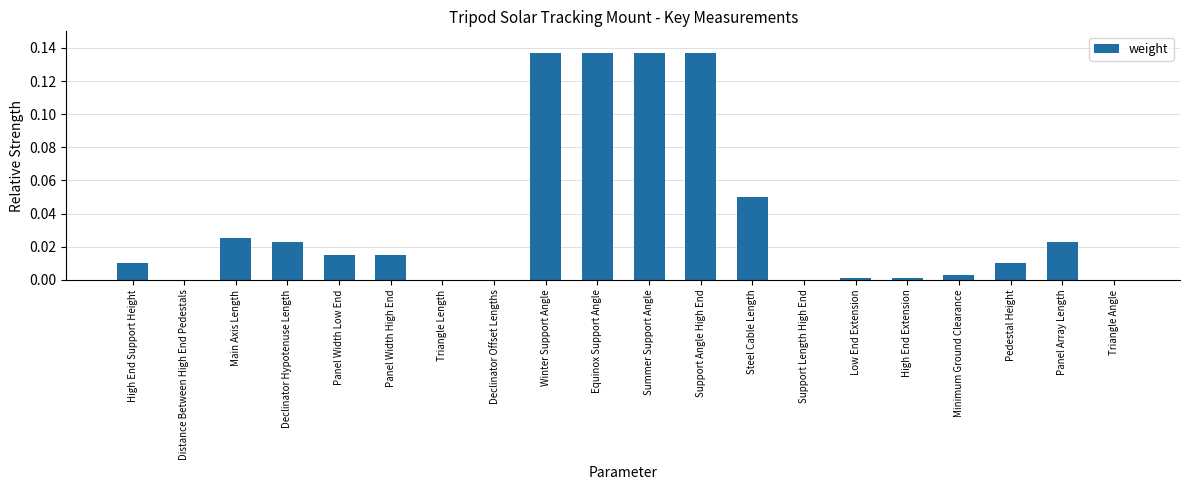

Between Panel Array Length and Summer Support Angle, which is larger?

Summer Support Angle